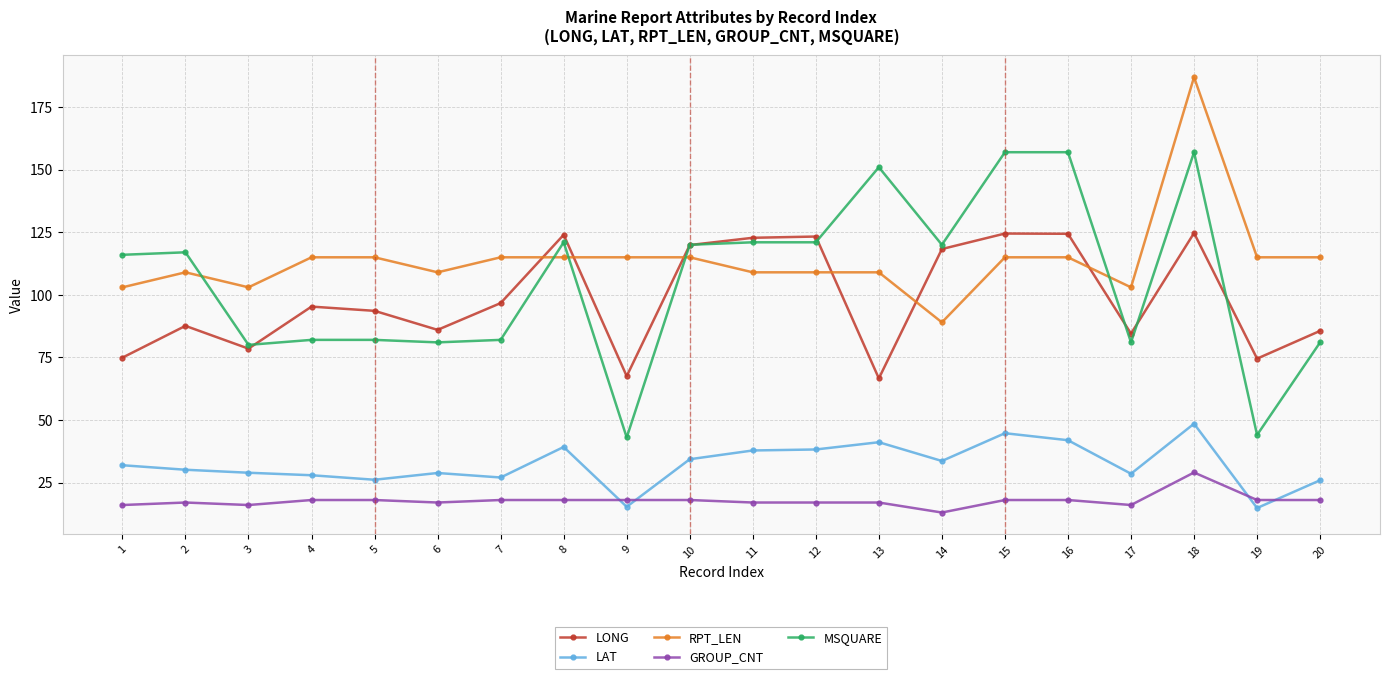

What is the value of the GROUP_CNT point at the 9th from the left?

18.0